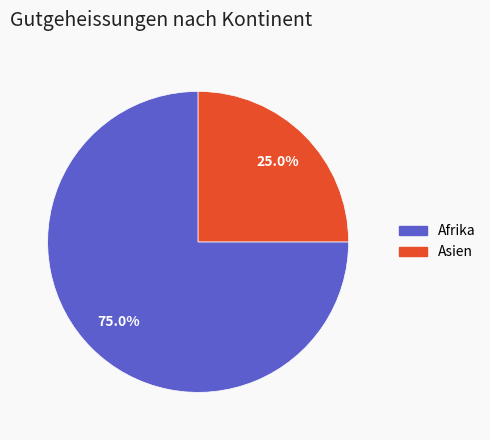

Does any single category account for the majority?

Yes